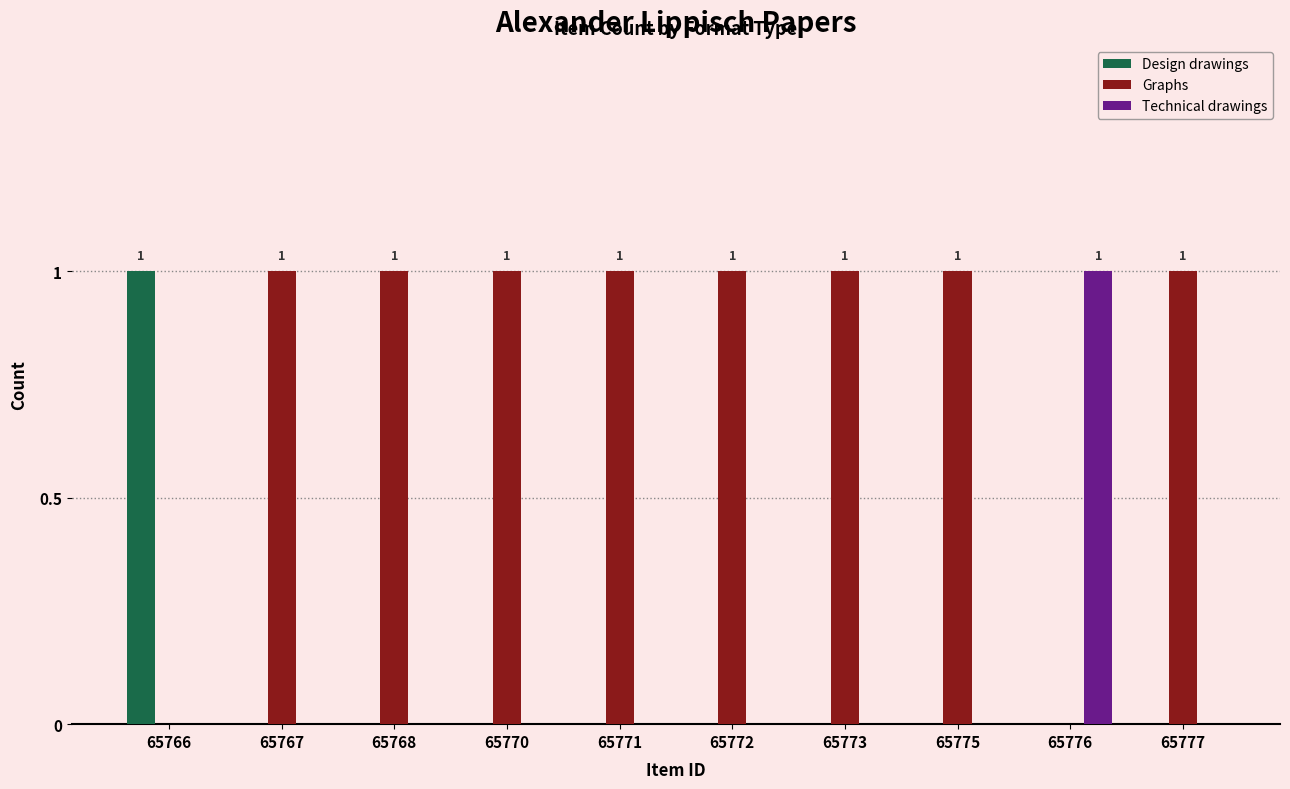

Which series has the largest total across all categories?

Graphs